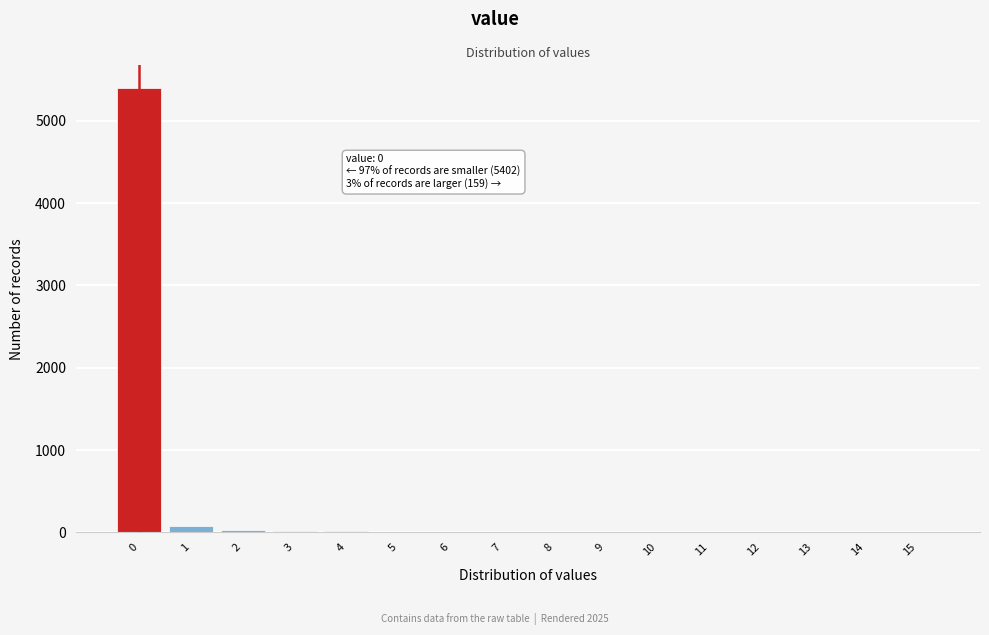

The value at 11 is 3564. True or false?

False